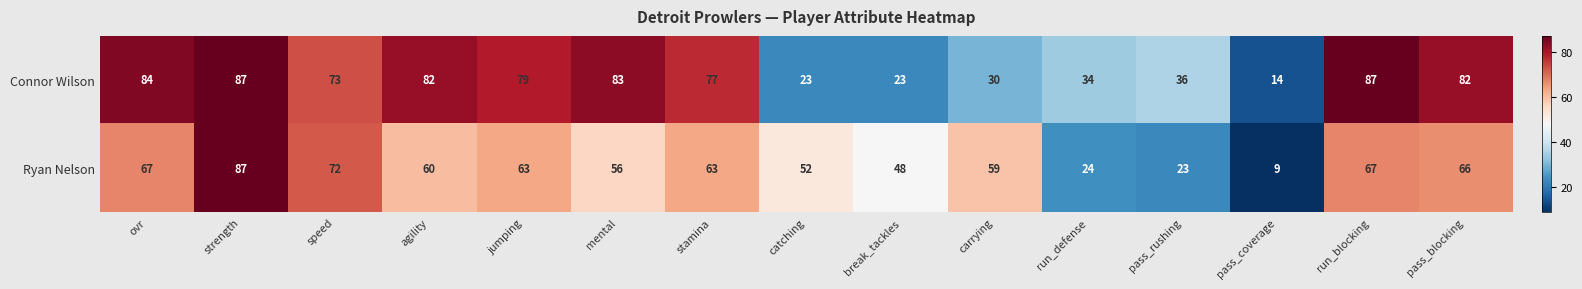

Reading right to left, list all the values displayed in this chart.

Connor Wilson: pass_blocking=82	run_blocking=87	pass_coverage=14	pass_rushing=36	run_defense=34	carrying=30	break_tackles=23	catching=23	stamina=77	mental=83	jumping=79	agility=82	speed=73	strength=87	ovr=84
Ryan Nelson: pass_blocking=66	run_blocking=67	pass_coverage=9	pass_rushing=23	run_defense=24	carrying=59	break_tackles=48	catching=52	stamina=63	mental=56	jumping=63	agility=60	speed=72	strength=87	ovr=67